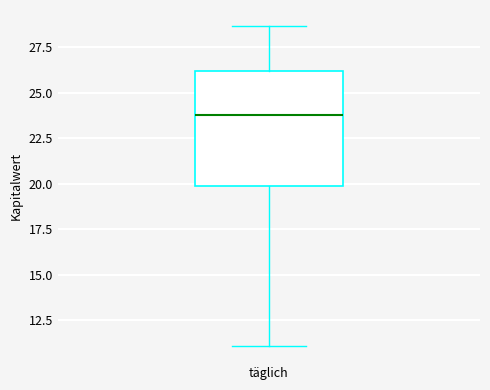

Read this box plot against the y-axis: the position of the median line, the range covered by the box, and the ends of both whiskers. The values are not printed on the chart, so give them approximately, as read against the axis.

median 24.0, box 20.0 to 26.0, whiskers 11.0 to 28.5